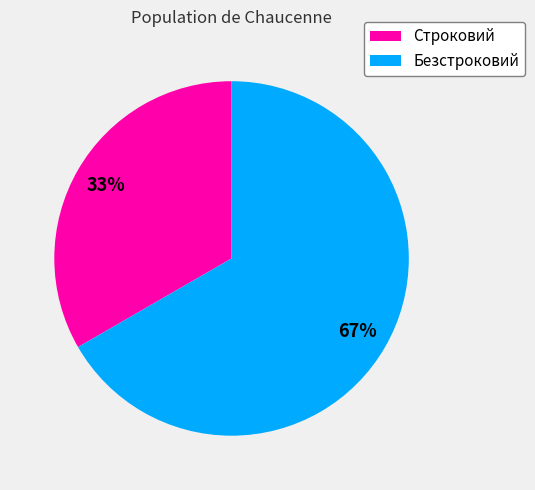

The Строковий slice represents 33% of the pie. True or false?

True